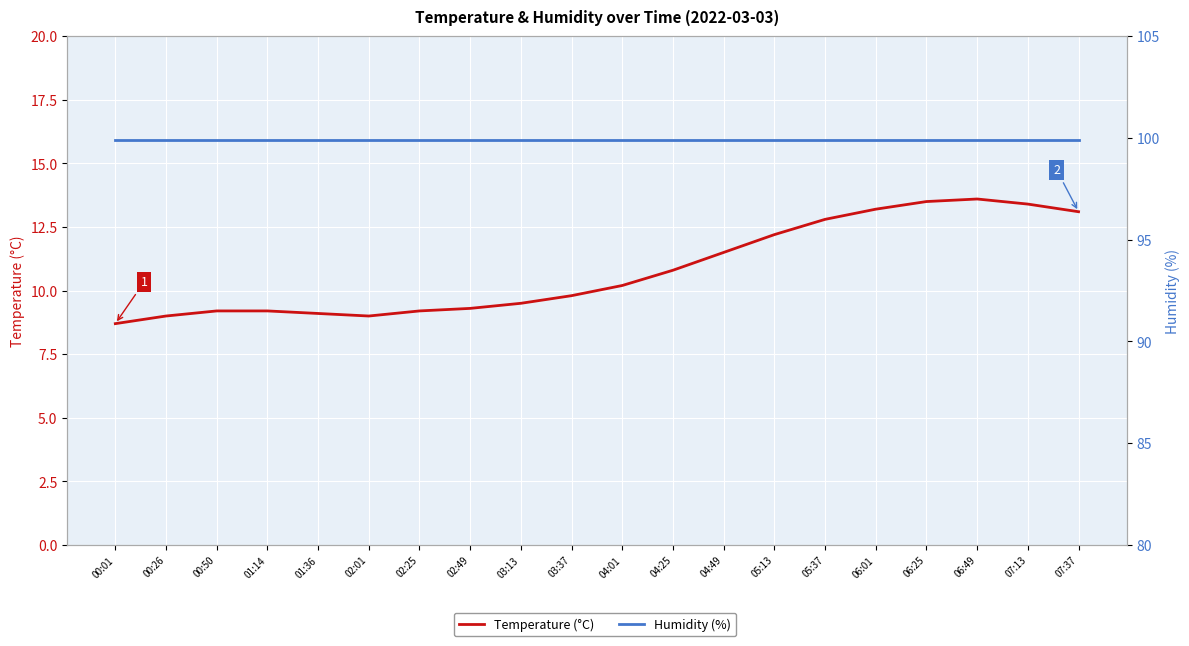

Is this an area chart (filled region under the line)?

No